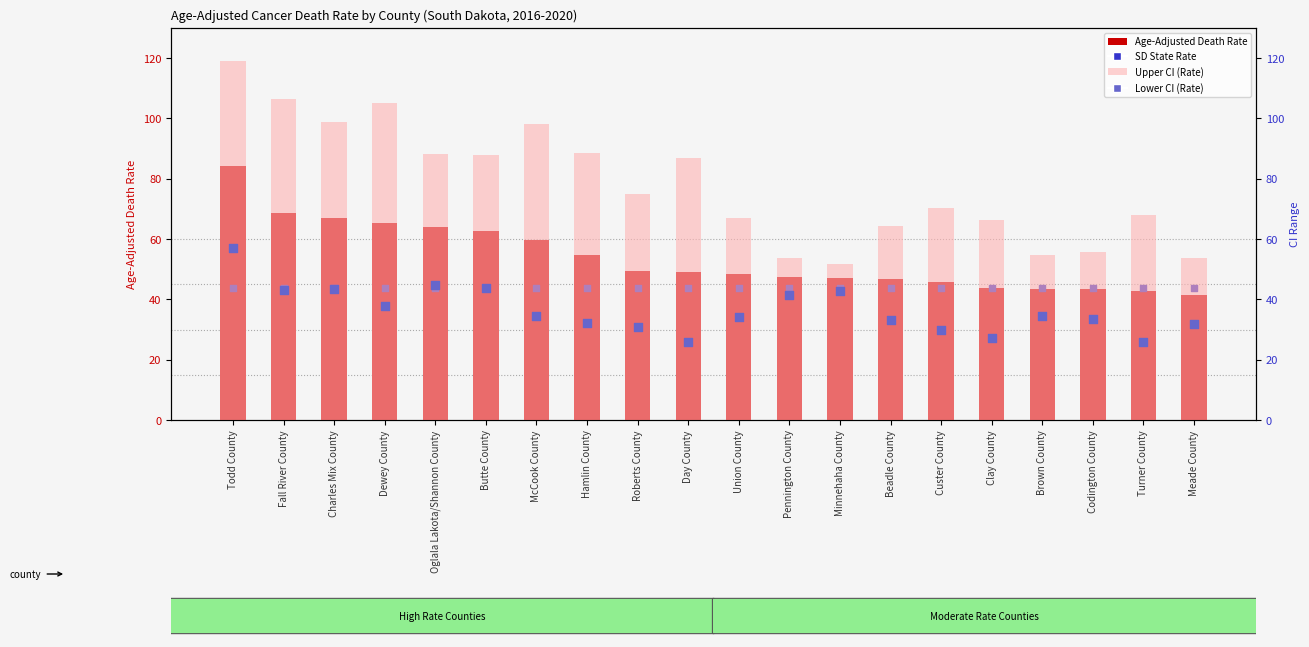

Which series contains the lowest Y value?

Lower CI (Rate)